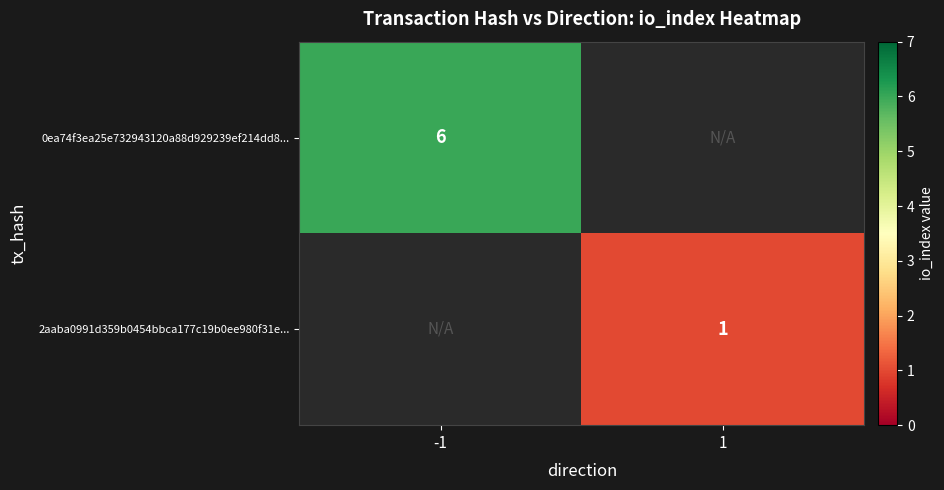

The value of 0ea74f3ea25e732943120a88d929239ef214dd8... at -1 is 4. True or false?

False